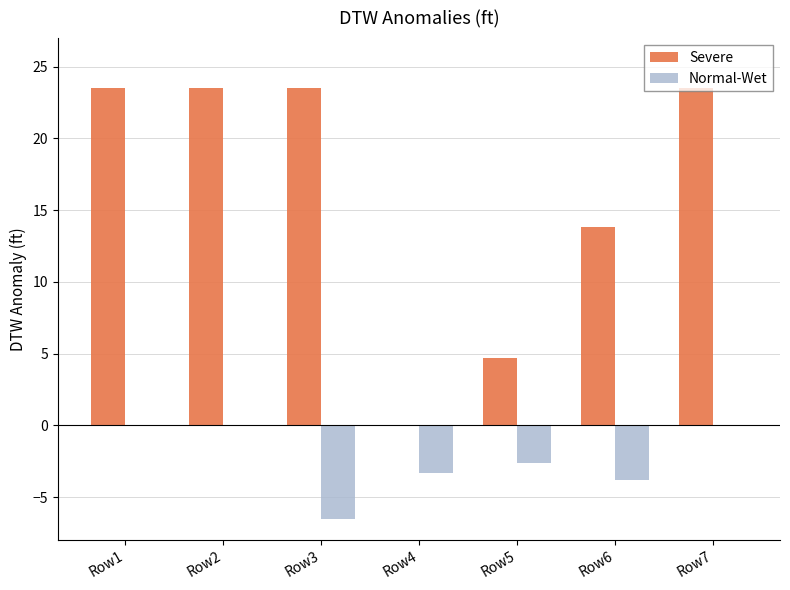

What is the total value across all series at Row2?

23.5